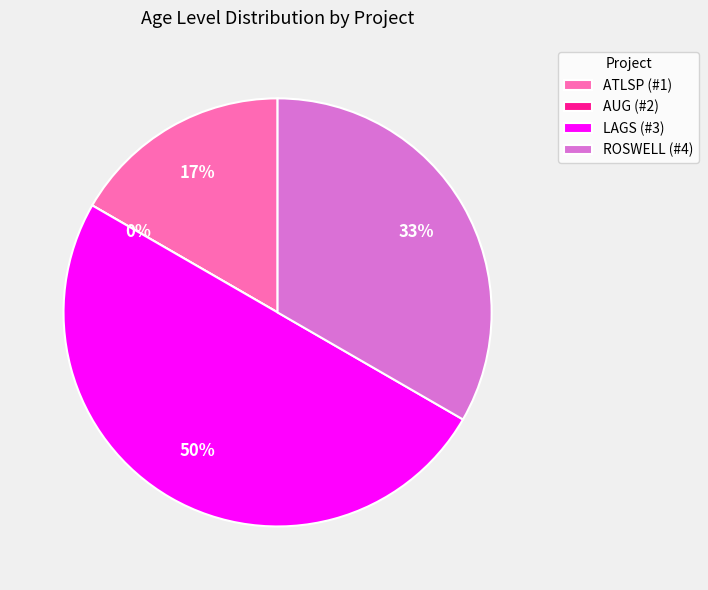

Do AUG (#2) and ROSWELL (#4) together represent more than half of the pie?

No